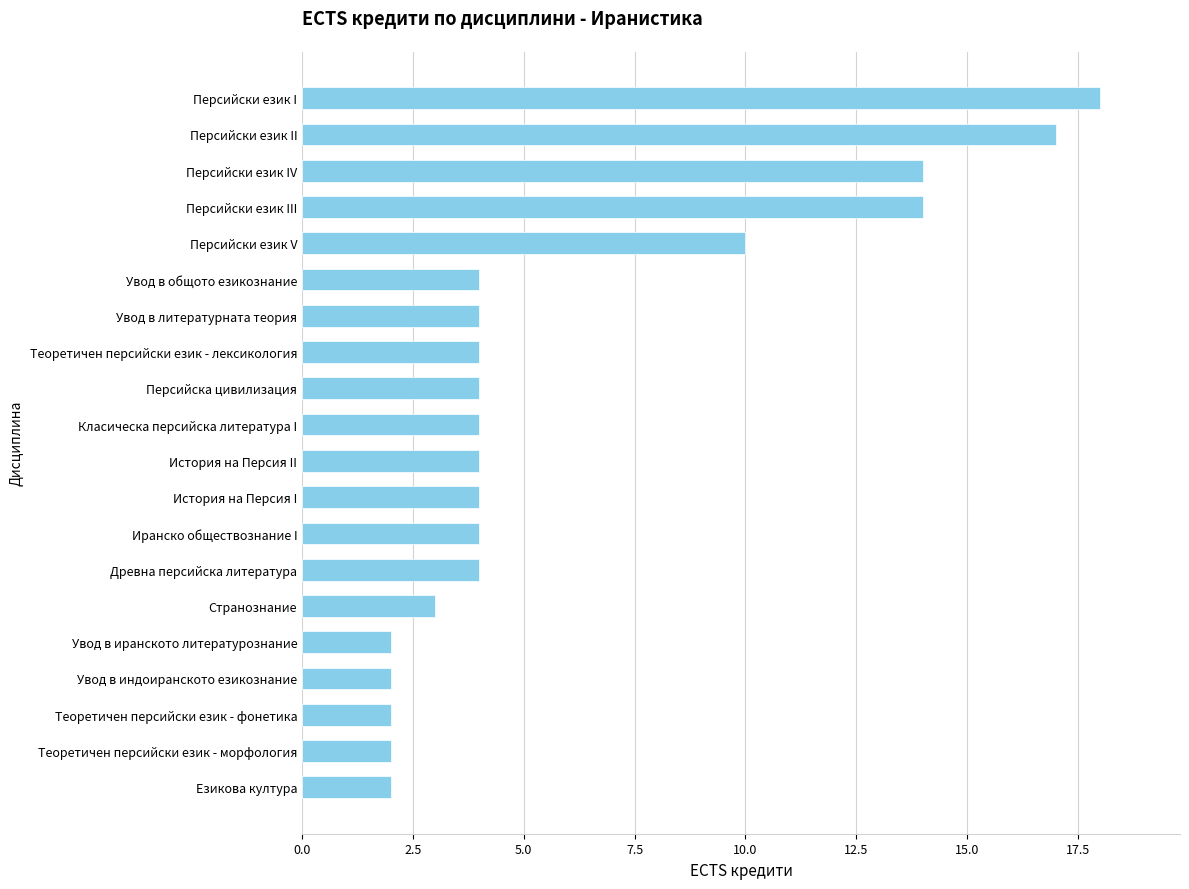

Reading top to bottom, transcribe all the data shown in this chart.

18	17	14	14	10	4	4	4	4	4	4	4	4	4	3	2	2	2	2	2